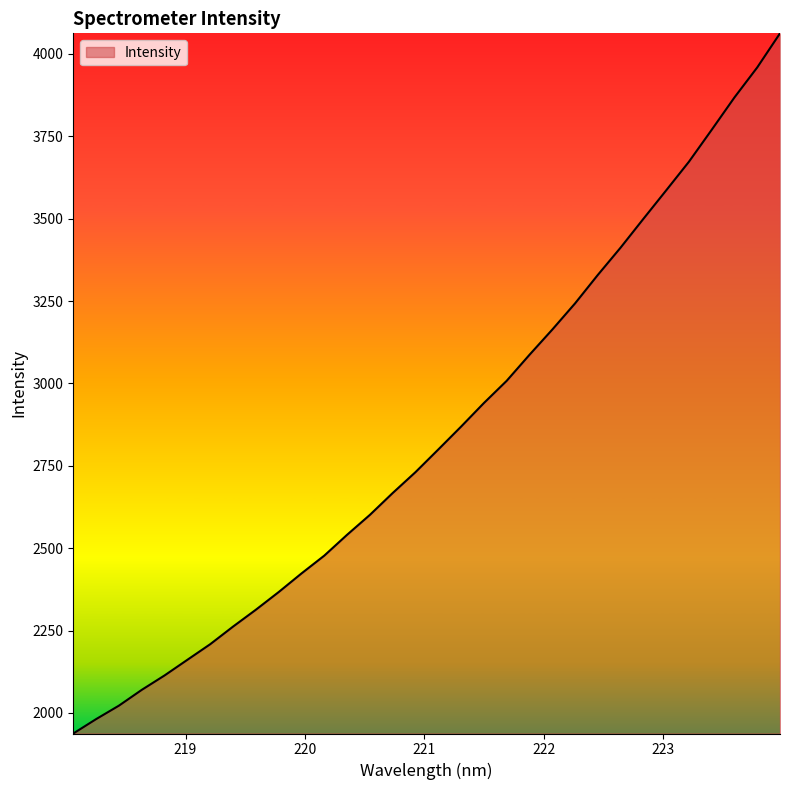

What is the smallest value displayed?

1937.6